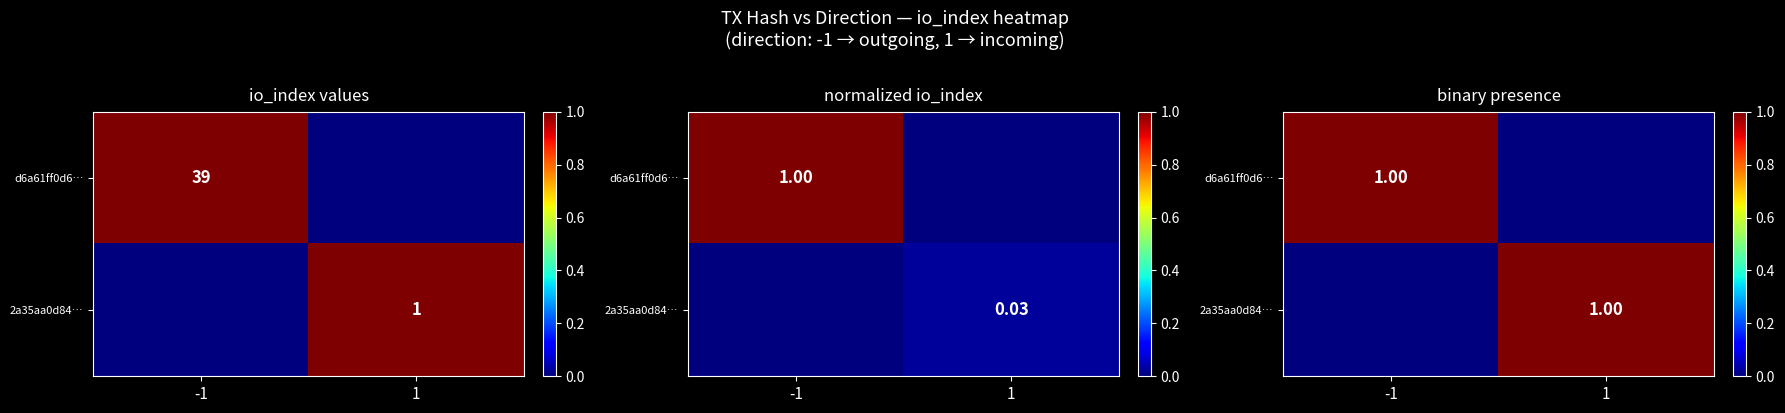

How many values in the d6a61ff0d6… series are below 1?

1